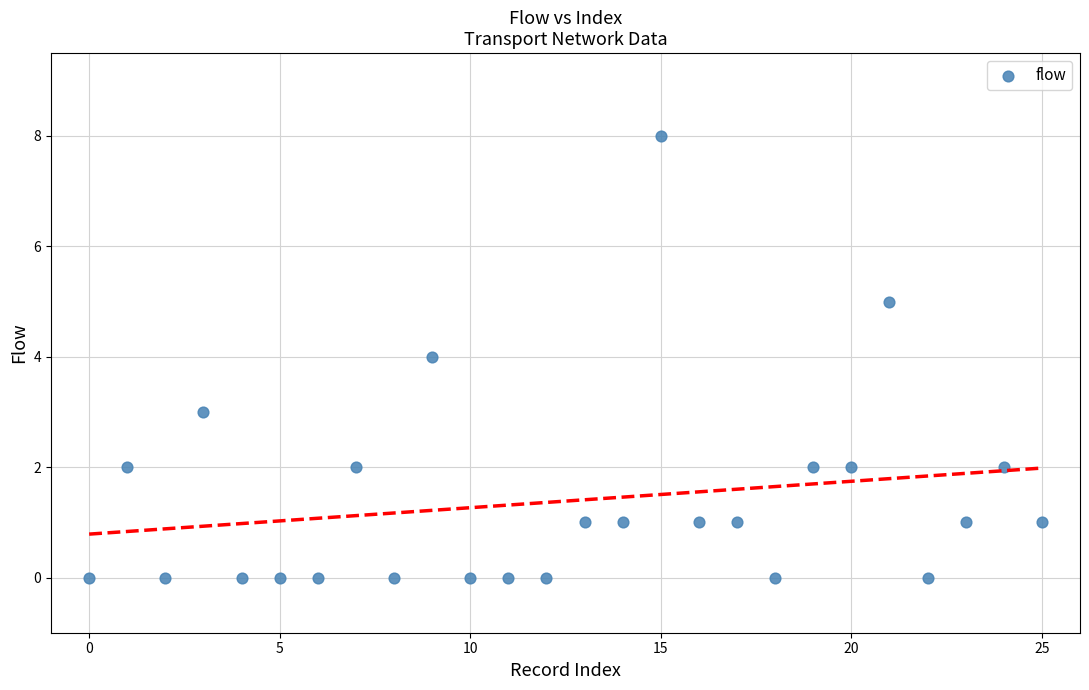

What is the range of Y values (max minus min)?

8